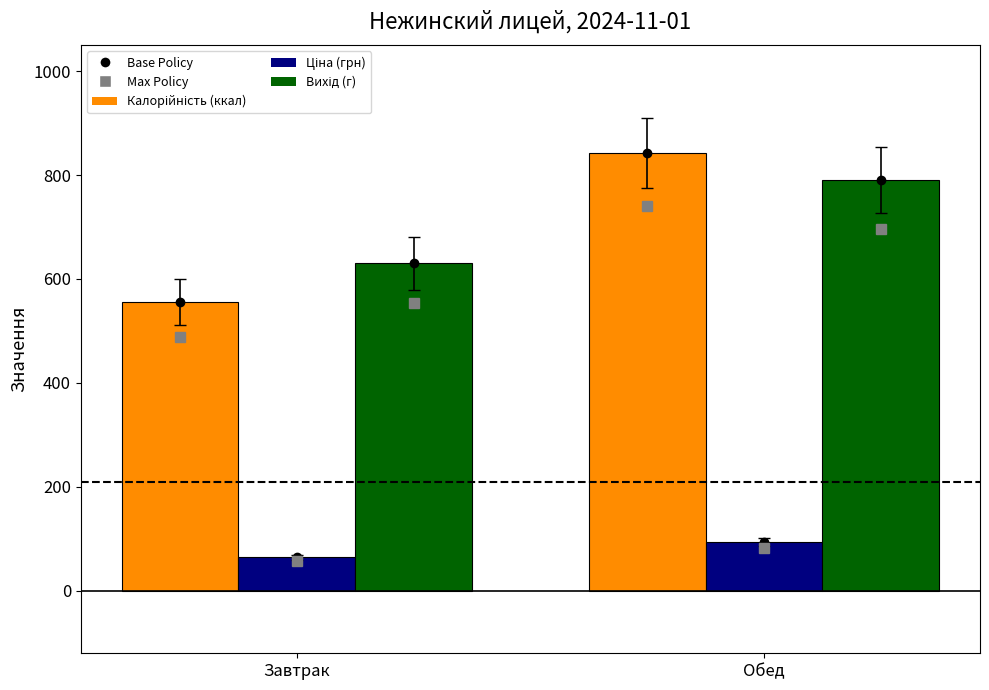

What is the spread (max minus min) of values at Обед?

747.9